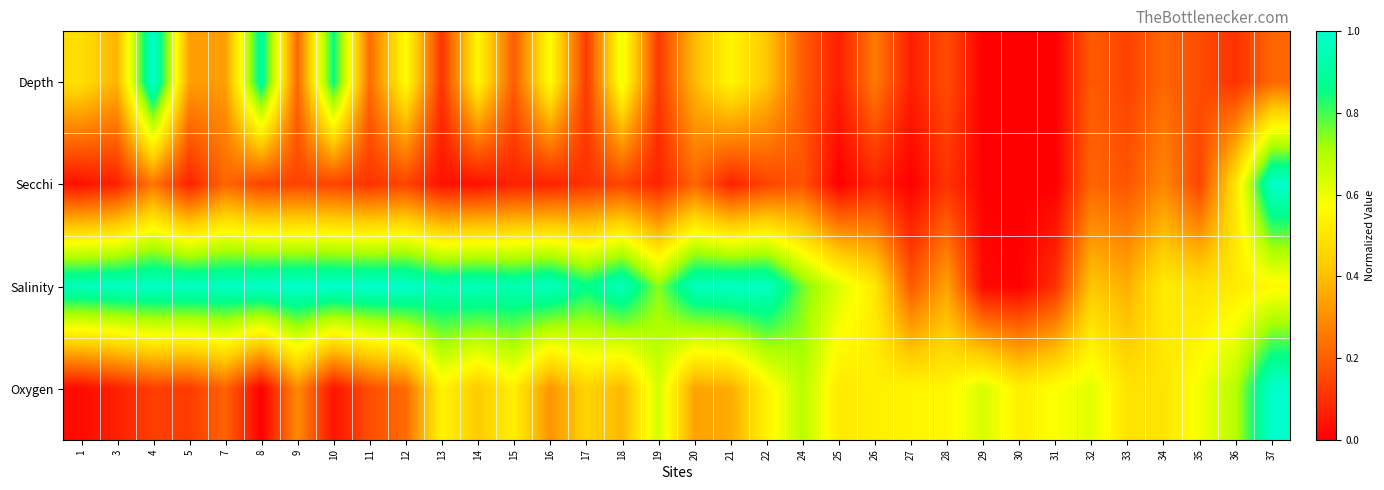

Which series has the largest range (max minus min)?

Depth